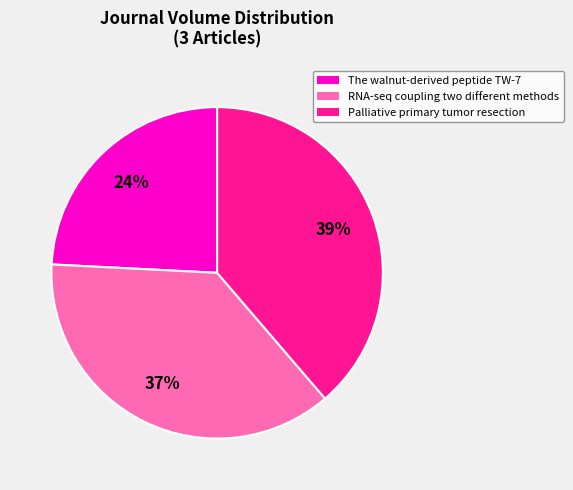

Which has a higher value, The walnut-derived peptide TW-7 or Palliative primary tumor resection?

Palliative primary tumor resection